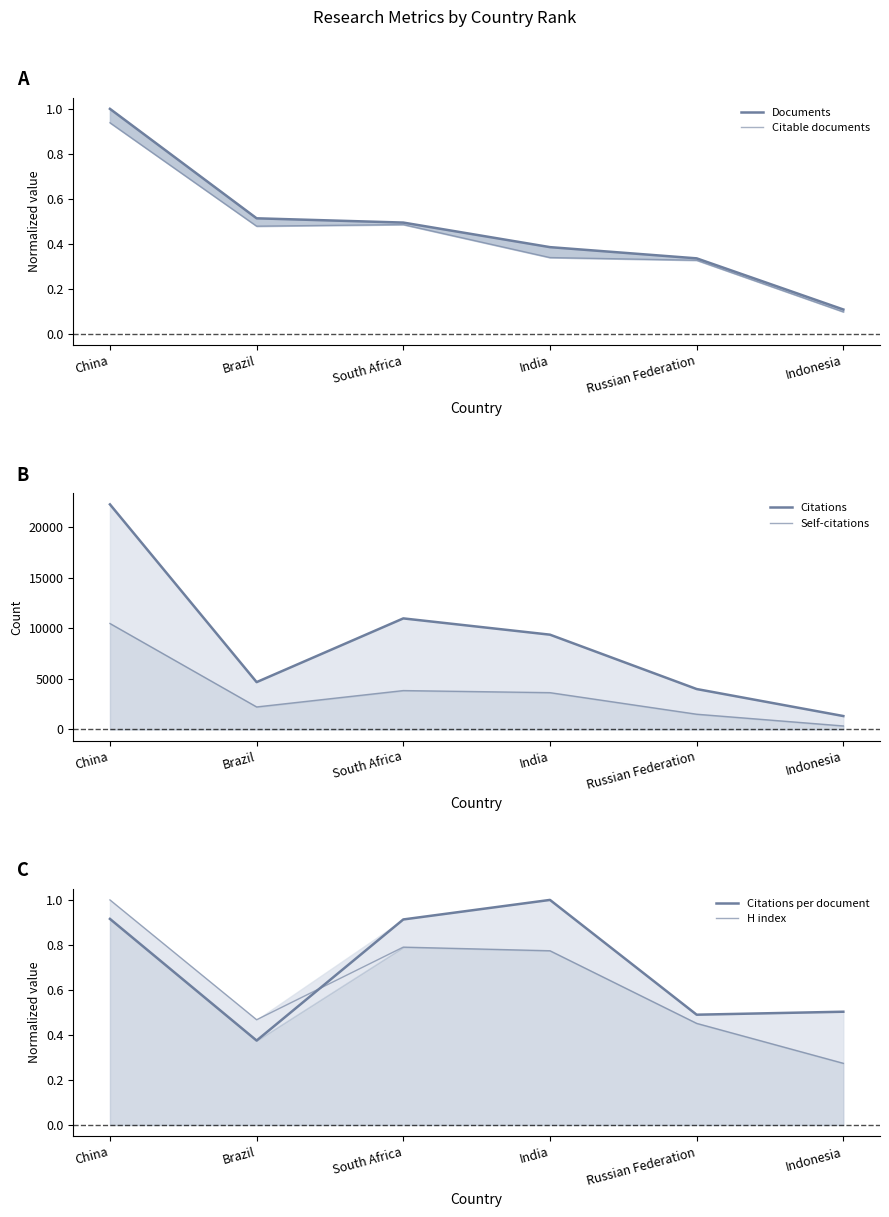

True or false: Citations and Self-citations intersect in this chart.

False